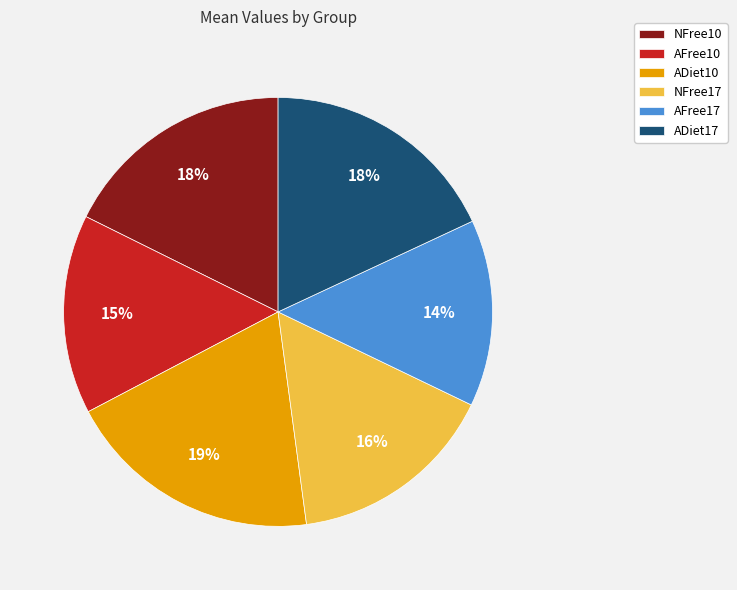

Is there any slice that represents more than half of the pie?

No